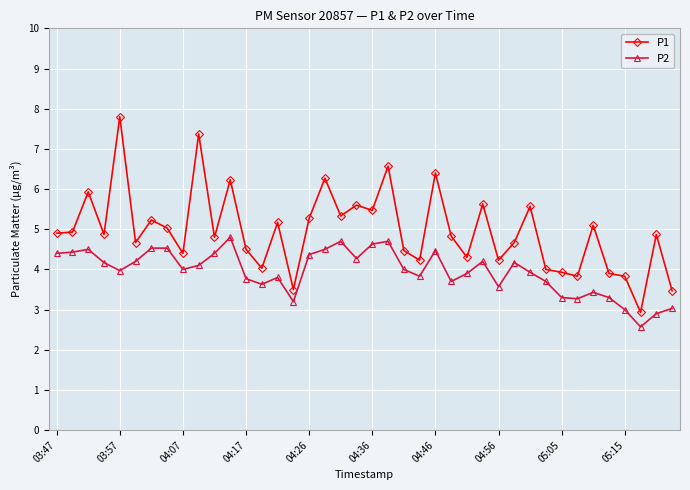

List the series in order of their peak value, lowest first.

P2, P1